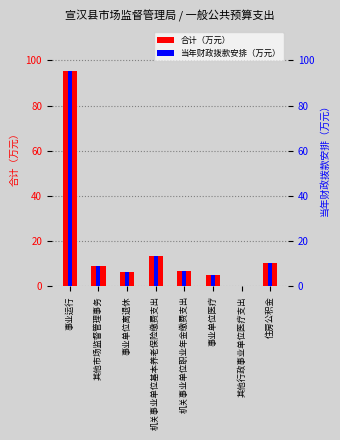

Are the bars grouped side by side (vs. stacked)?

Yes